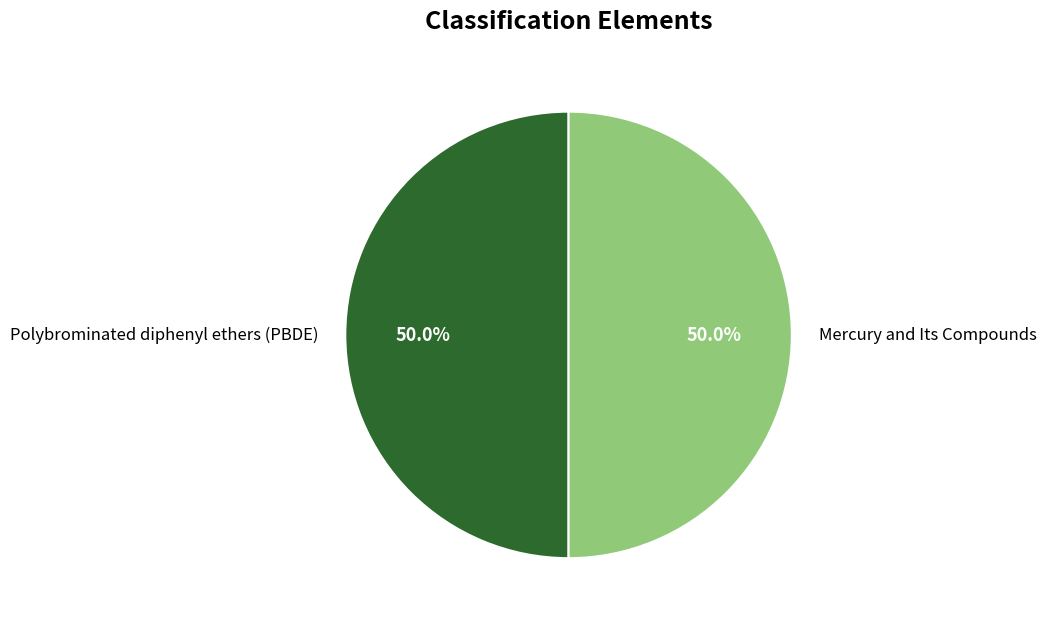

Approximately how many times larger is the value at Polybrominated diphenyl ethers (PBDE) compared to Mercury and Its Compounds?

1.0